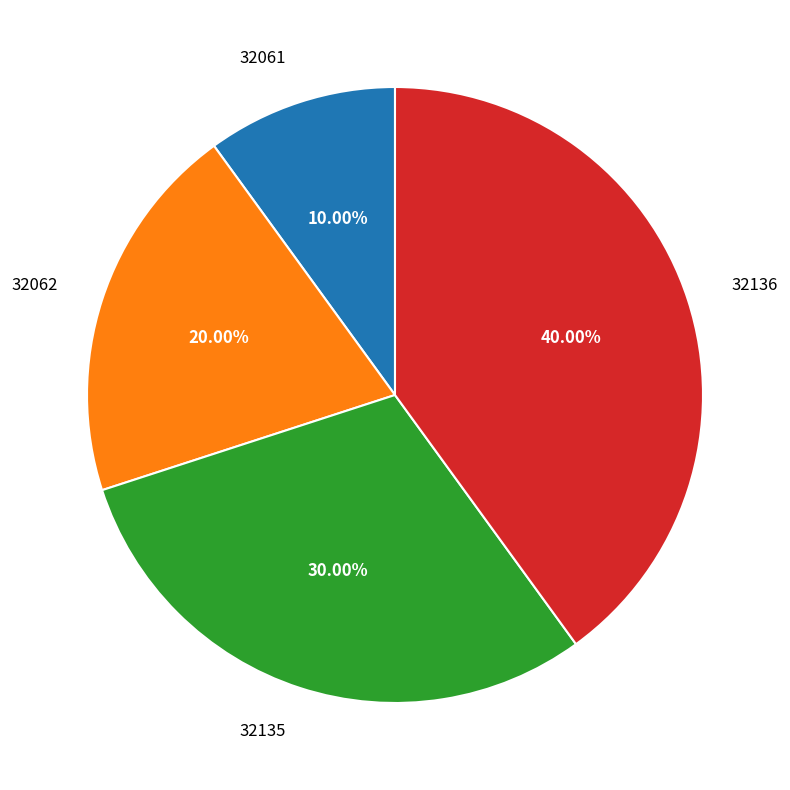

How much of the chart is everything except 32135?

70.0%